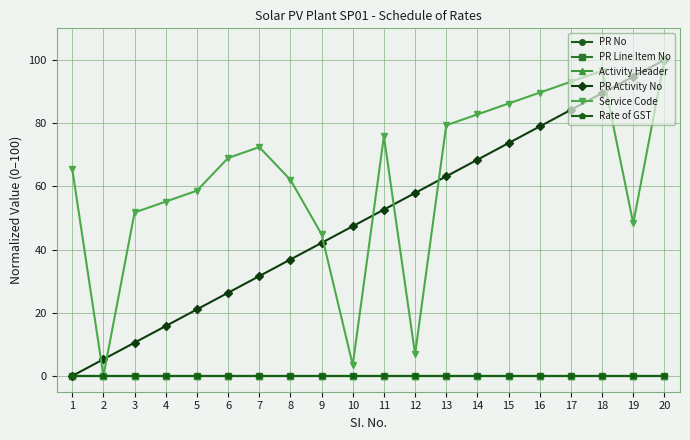

Is this an area chart (filled region under the line)?

No